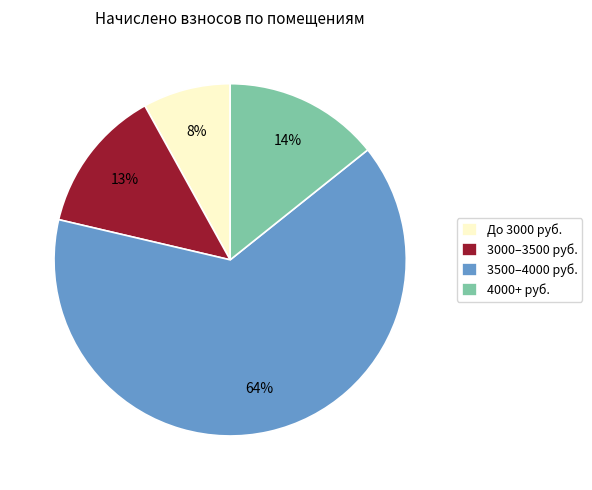

What is the largest slice in the pie chart?

3500–4000 руб.